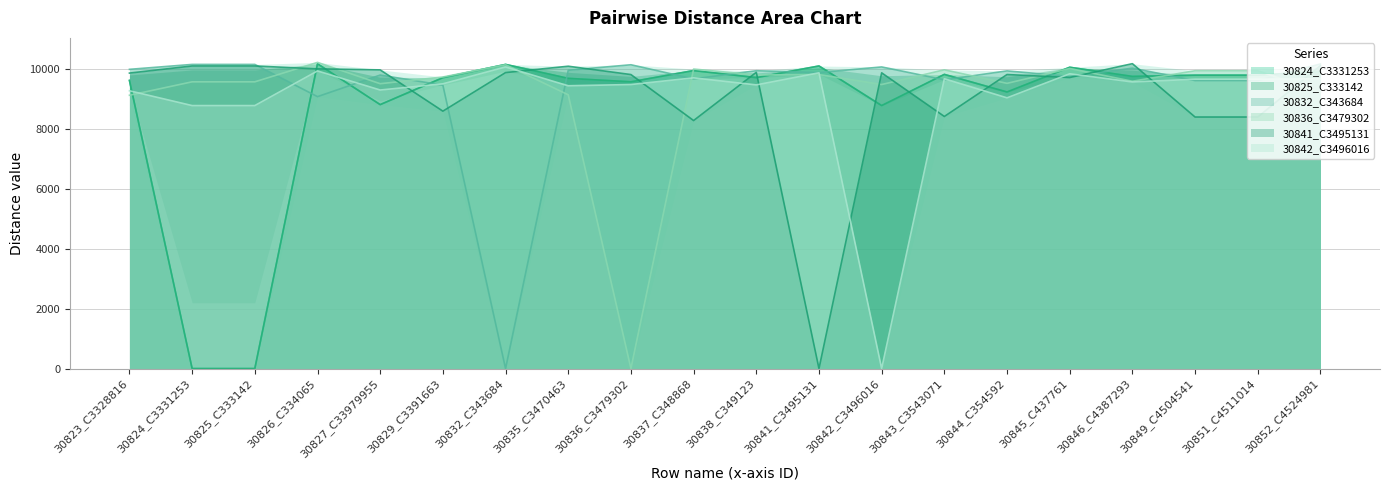

What is the value of the 30842_C3496016 point at the 11th from the left?

9457